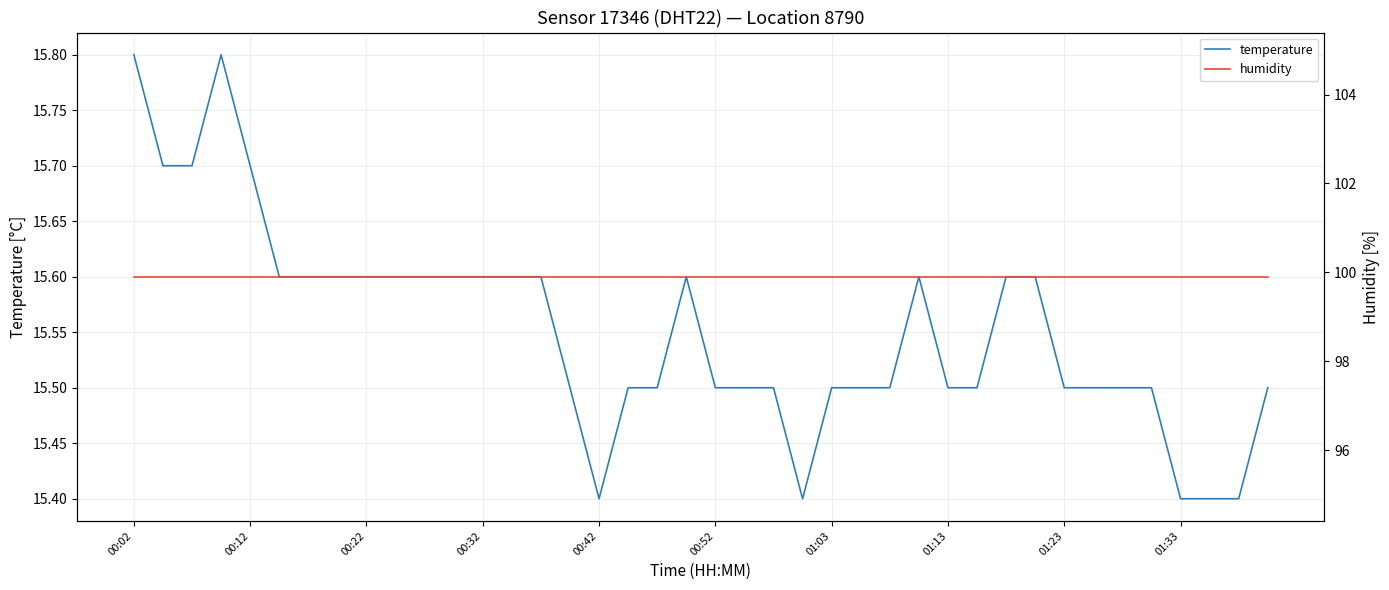

How many distinct data groups are displayed?

2